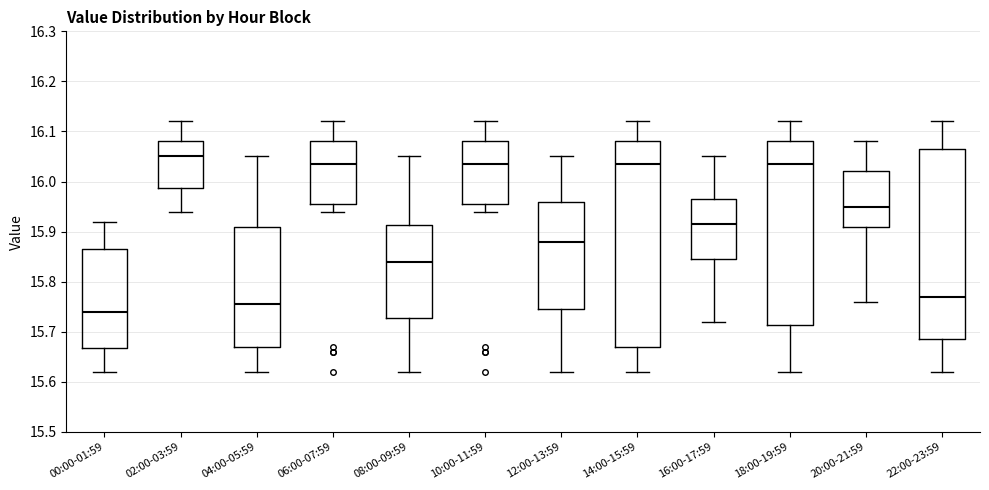

Comparing the boxes themselves (not the whiskers), which one is the tallest?

14:00-15:59